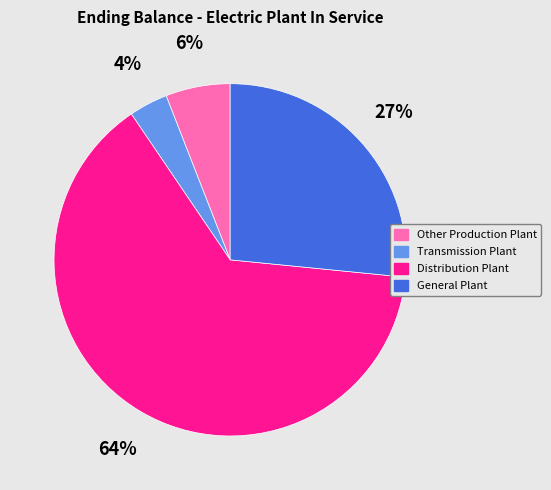

Which slice is the smallest?

Transmission Plant